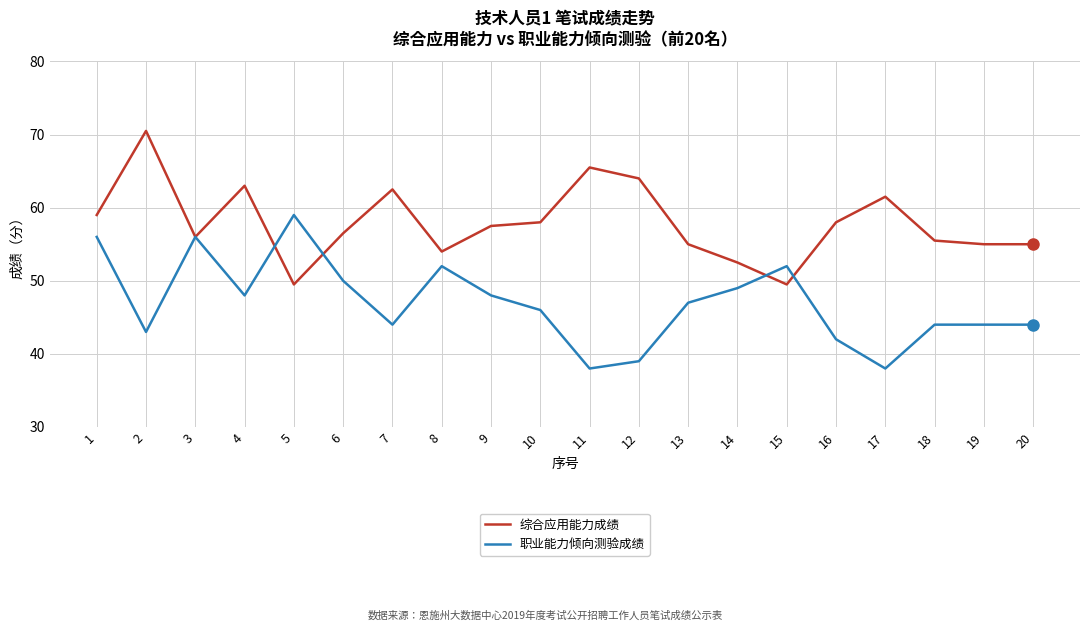

True or false: 综合应用能力成绩 and 职业能力倾向测验成绩 cross at least once.

True